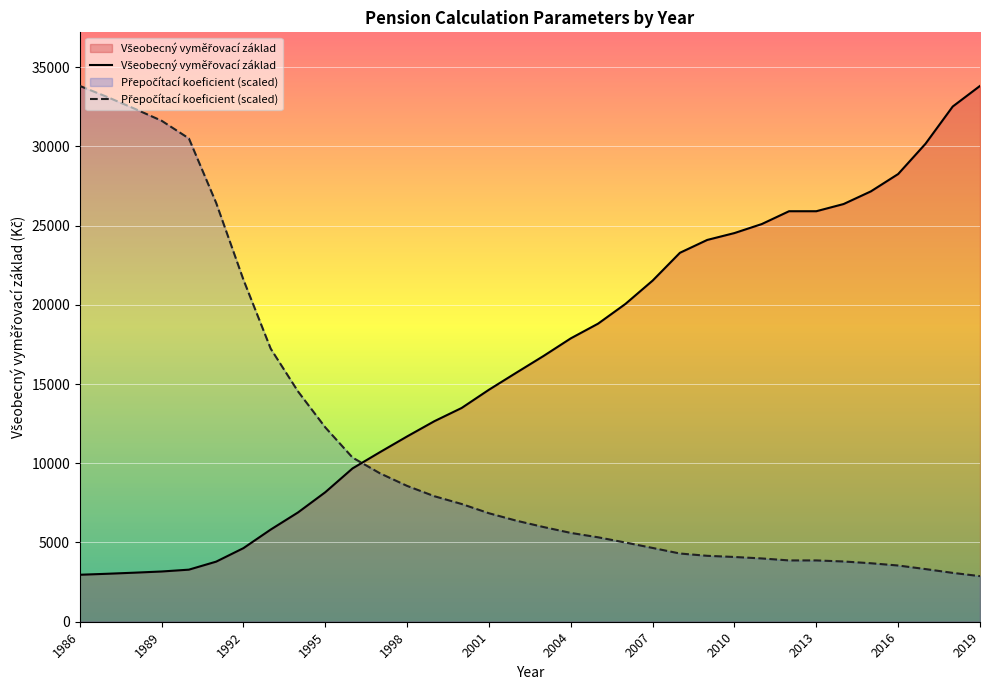

What is the sum of all Všeobecný vyměřovací základ values?

555495.0